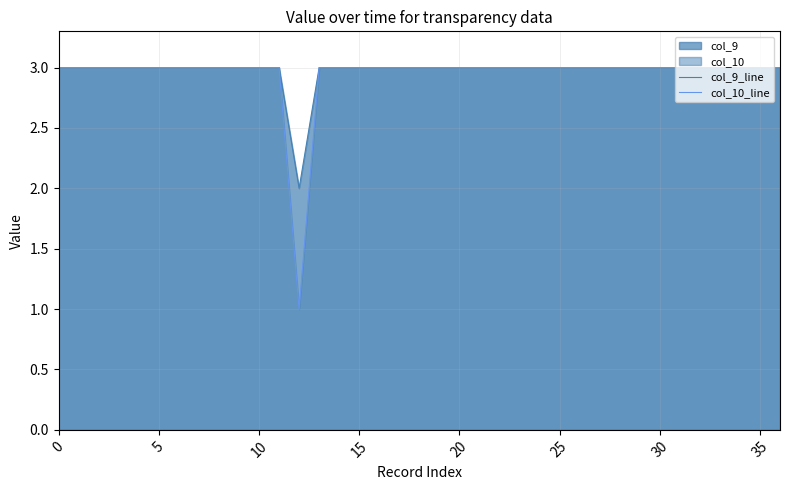

The value of col_10_line at 0 is 5. True or false?

False